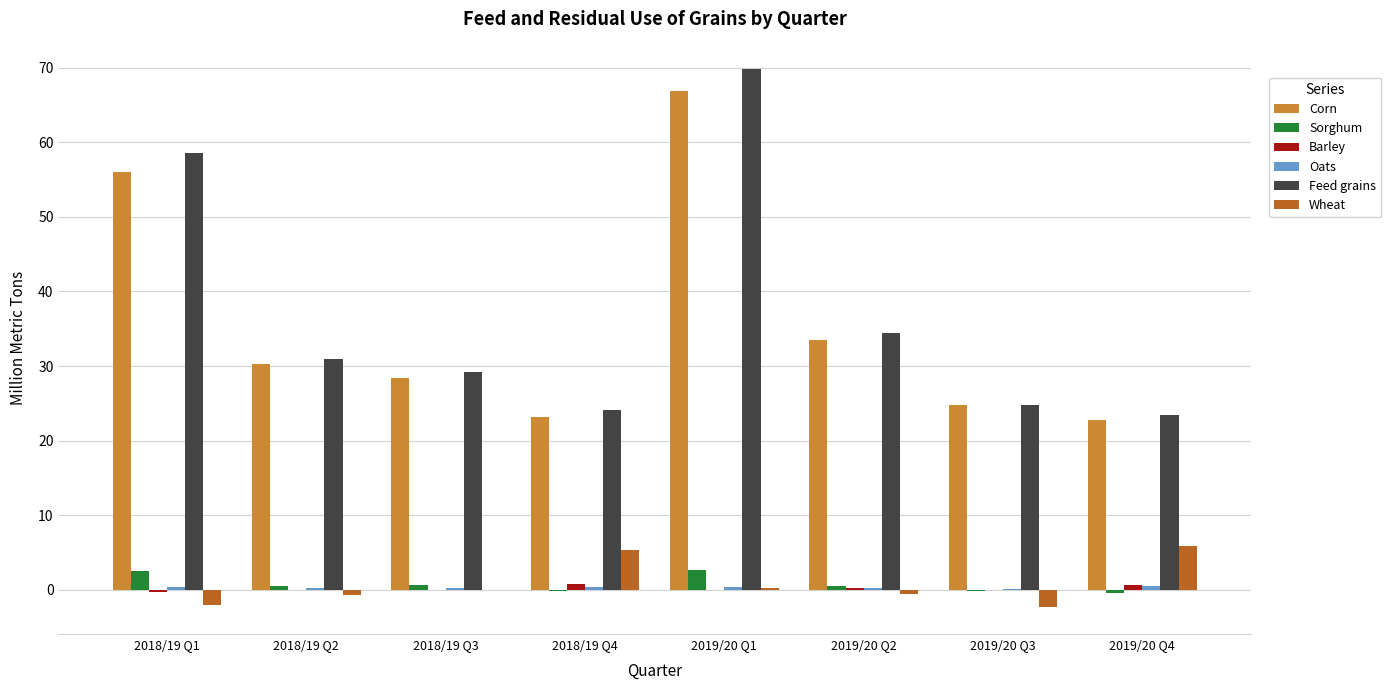

Is the value of Corn at 2019/20 Q2 greater than the value of Feed grains at 2019/20 Q1?

No